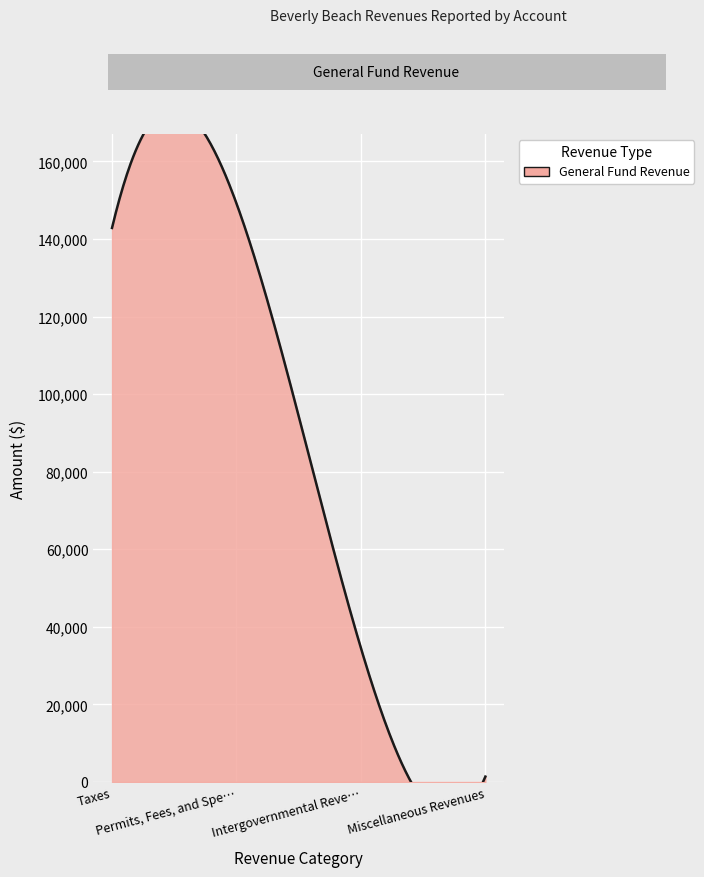

Does the chart display data point markers on the line(s)?

No